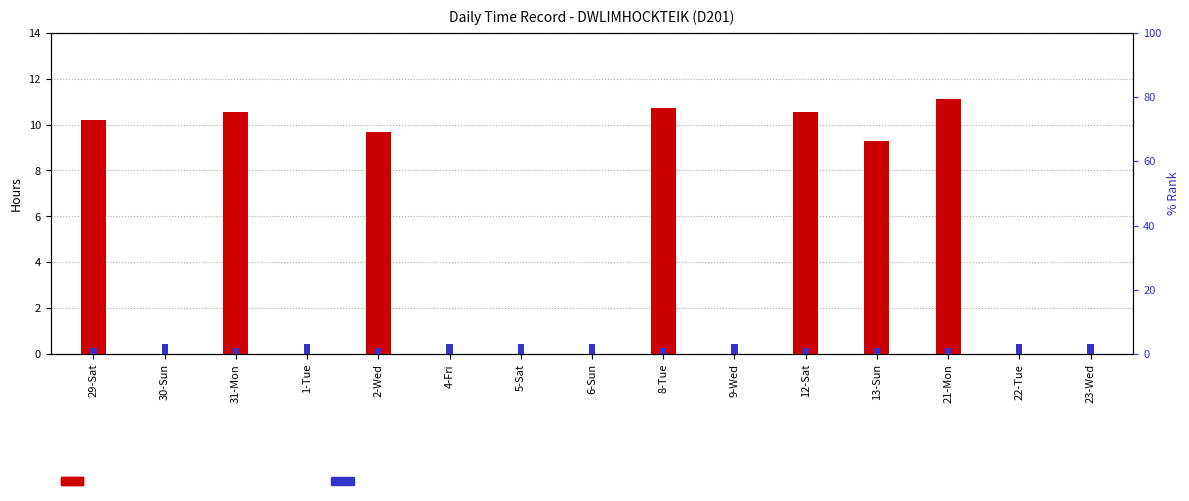

At 31-Mon, list the series in order from smallest to largest.

Break/Rest indicator, Low (hours)